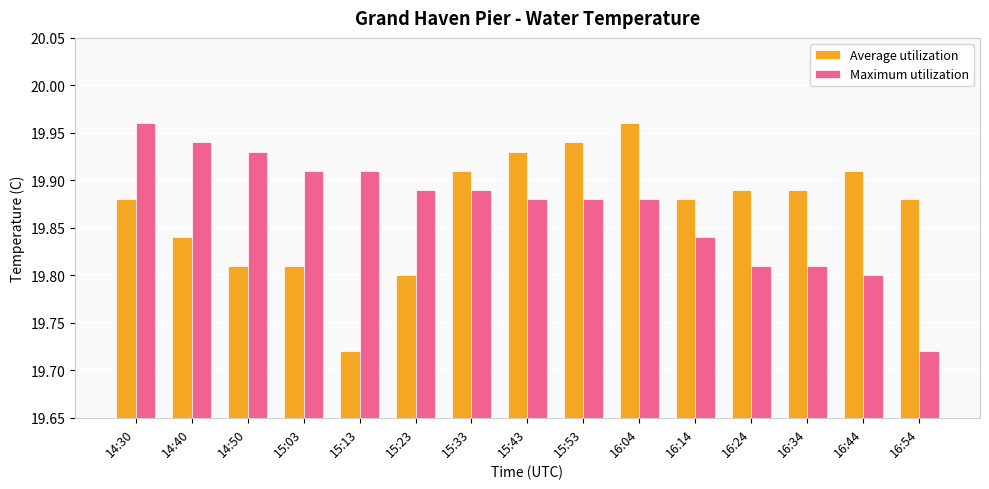

Between 15:23 and 16:24, which series saw the biggest shift?

Average utilization